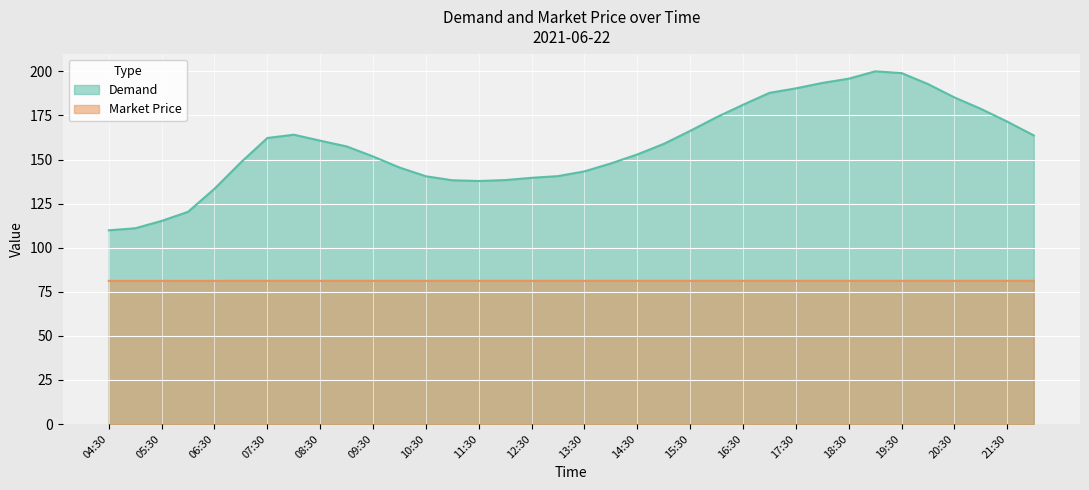

At how many categories does at least one series exceed 149?

21